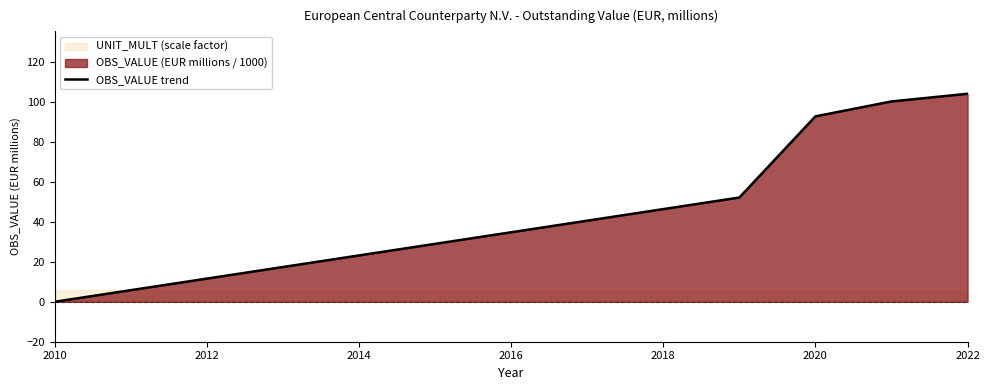

What is the maximum value for OBS_VALUE trend?

104.1